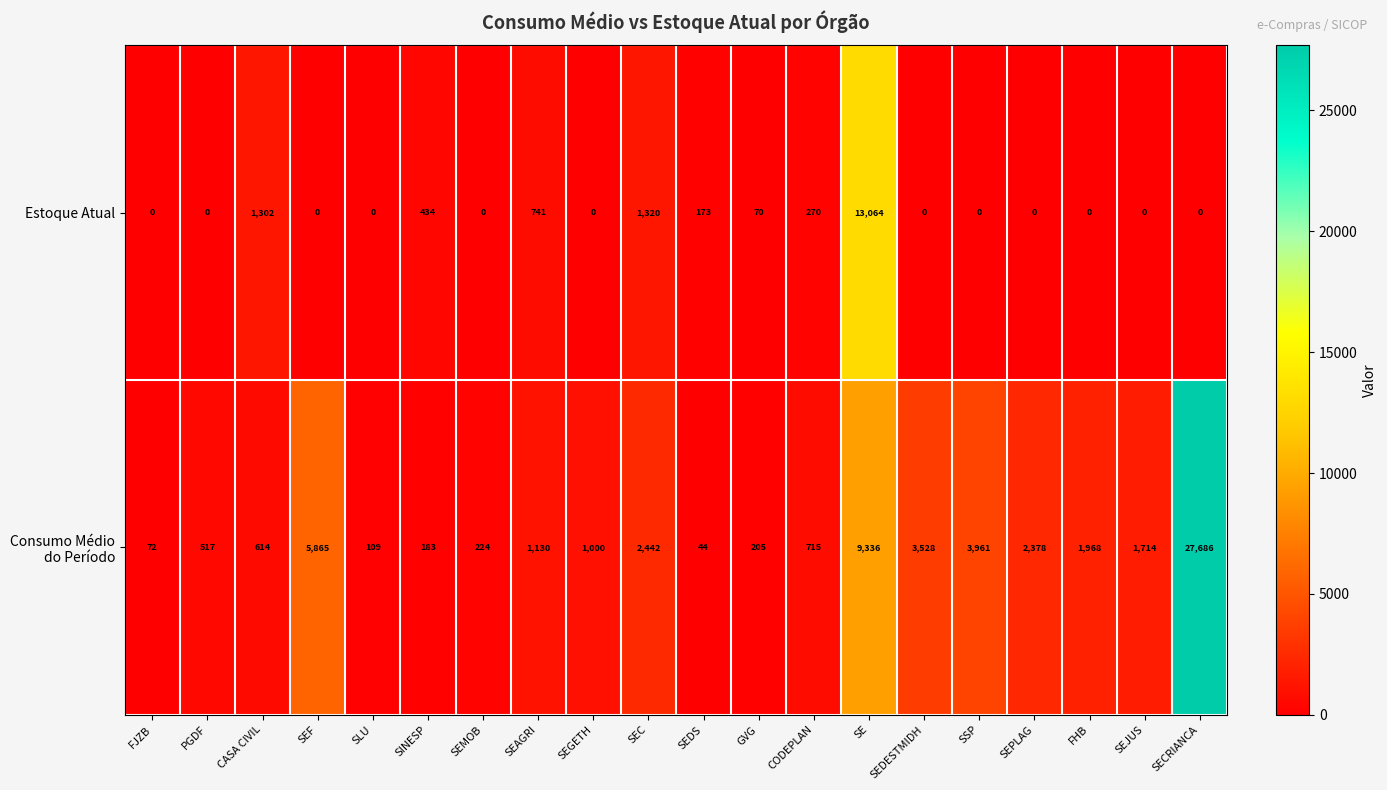

Between SEC and SEPLAG, which series saw the biggest shift?

Estoque Atual